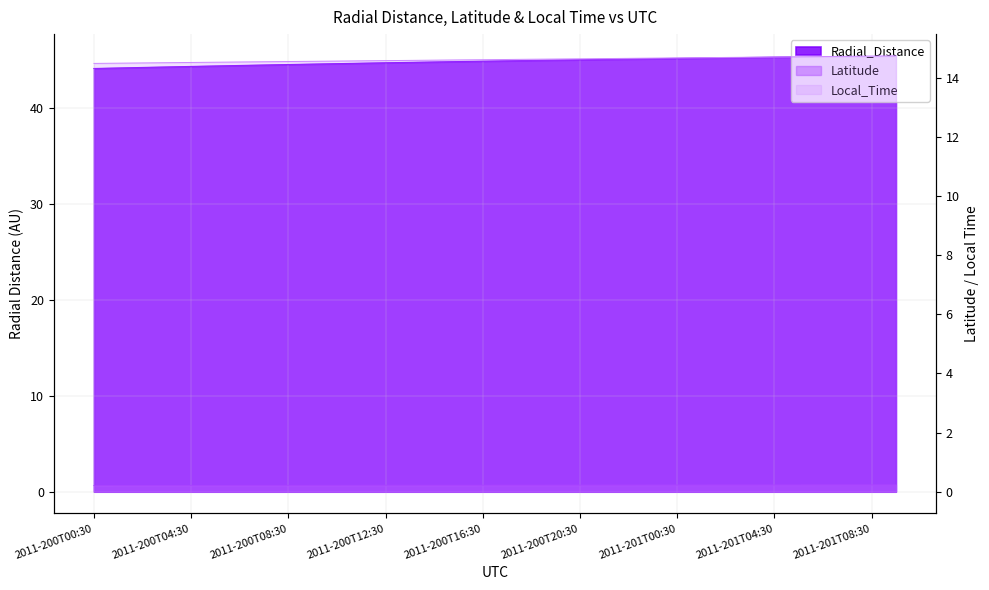

Which series has the largest total across all categories?

Radial_Distance